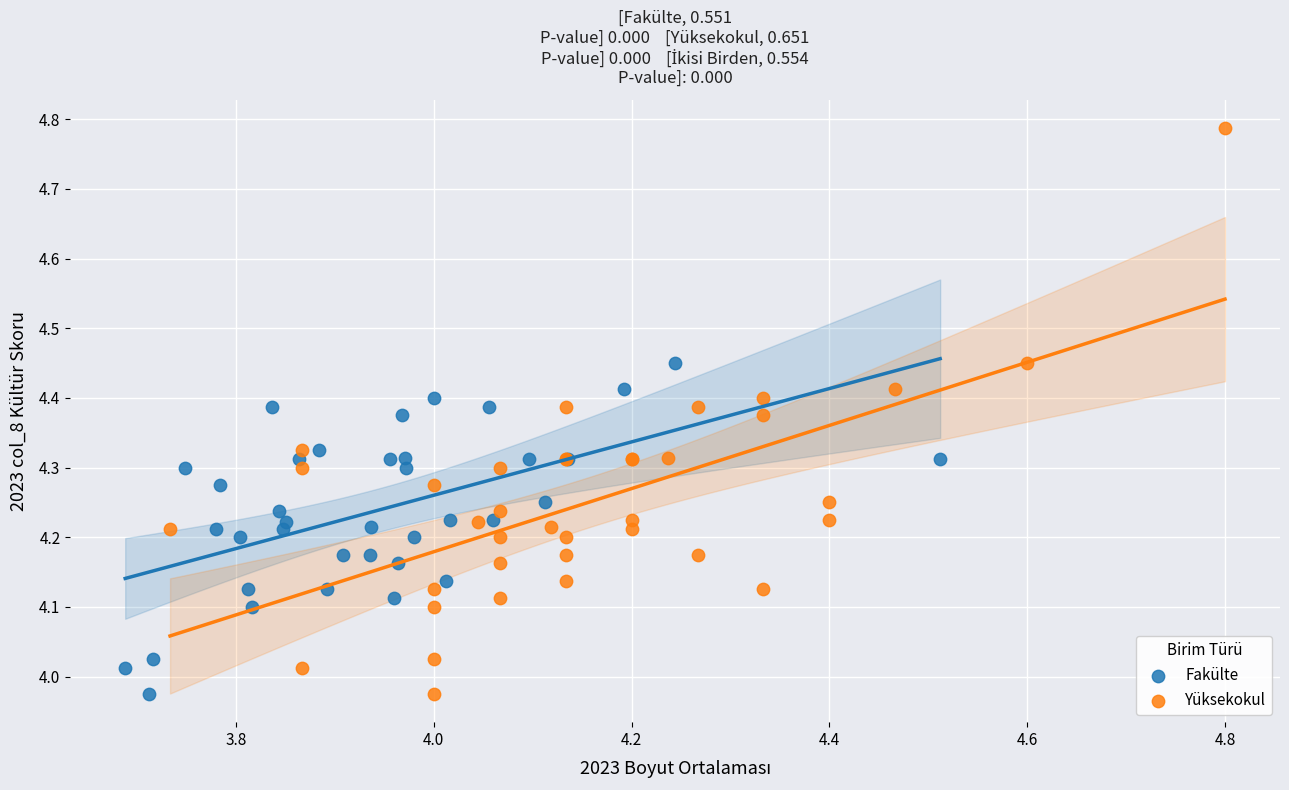

Which series has the widest spread of Y values?

Yüksekokul